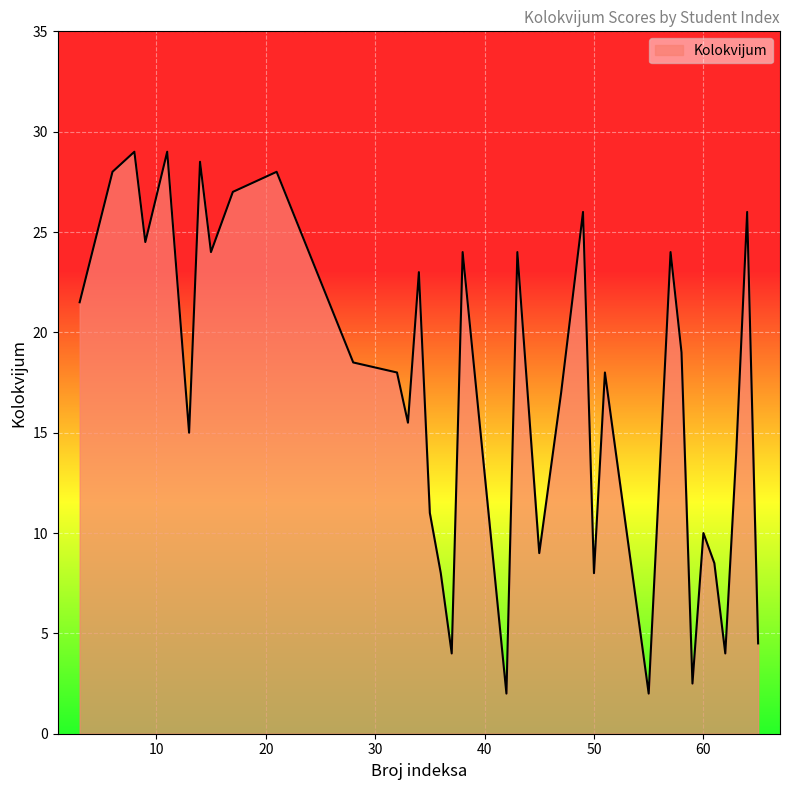

What is the smallest value displayed?

2.0